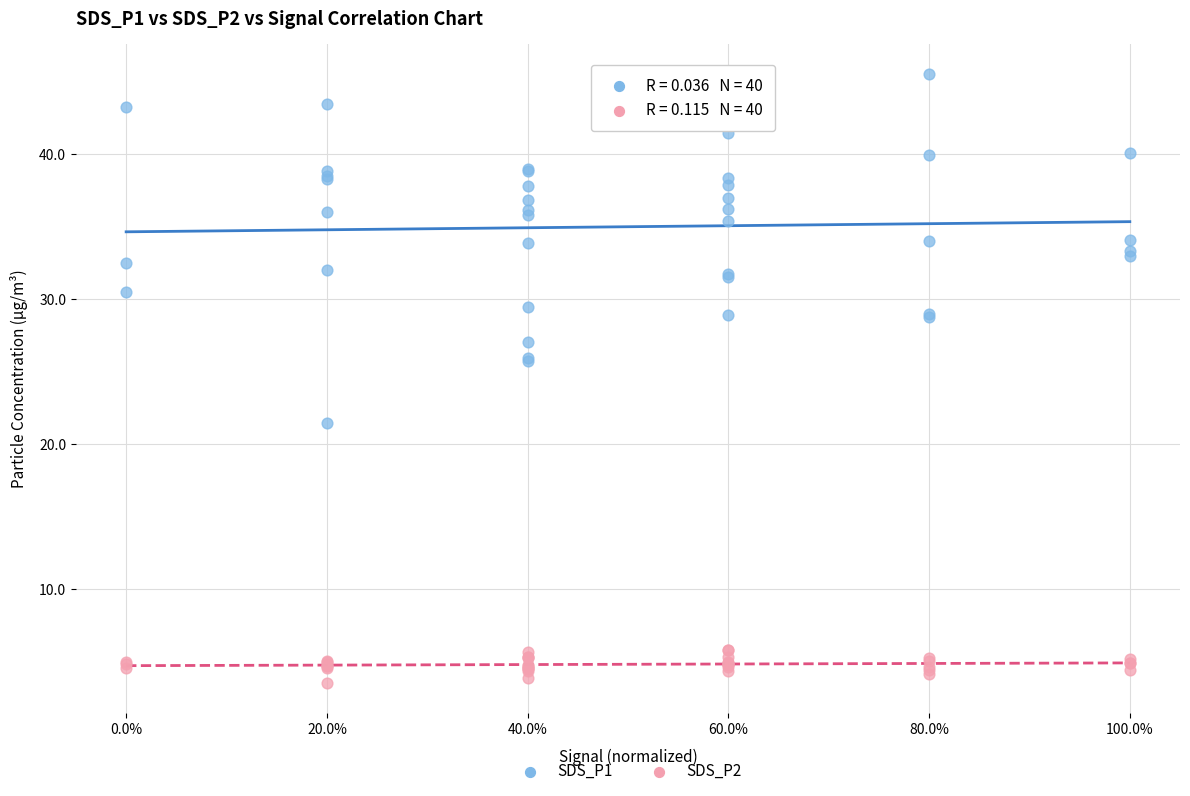

Which series contains the lowest Y value?

SDS_P2